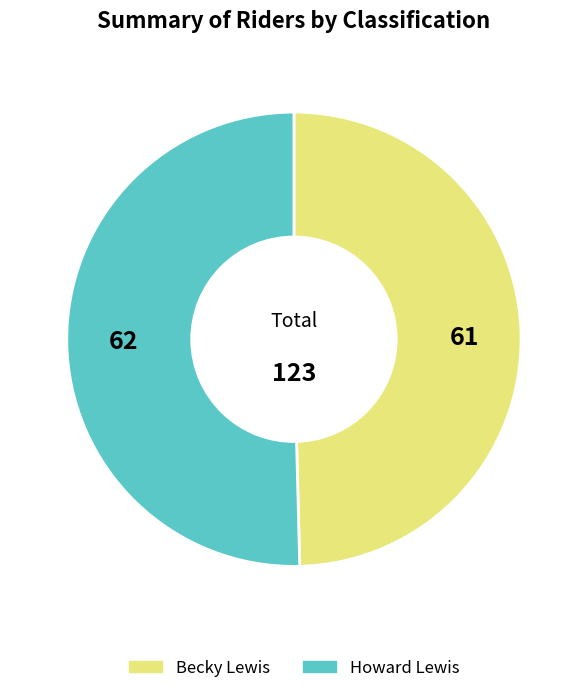

Do Howard Lewis and Becky Lewis together represent more than half of the pie?

Yes